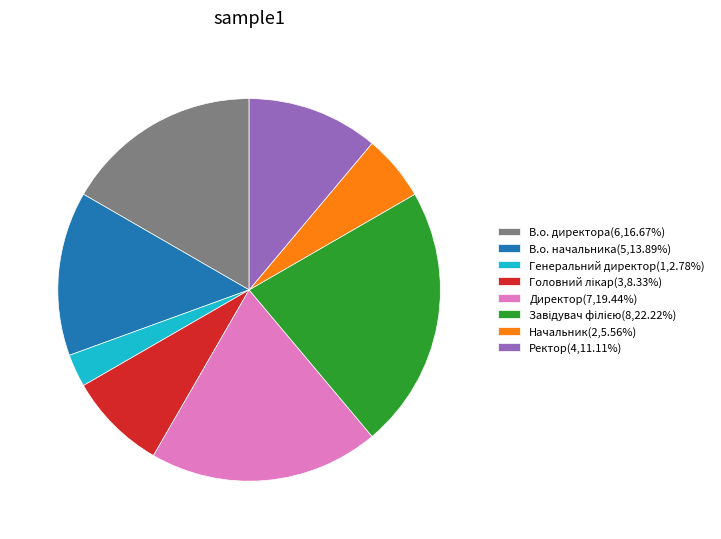

True or false: В.о. директора accounts for 17% of the total.

True